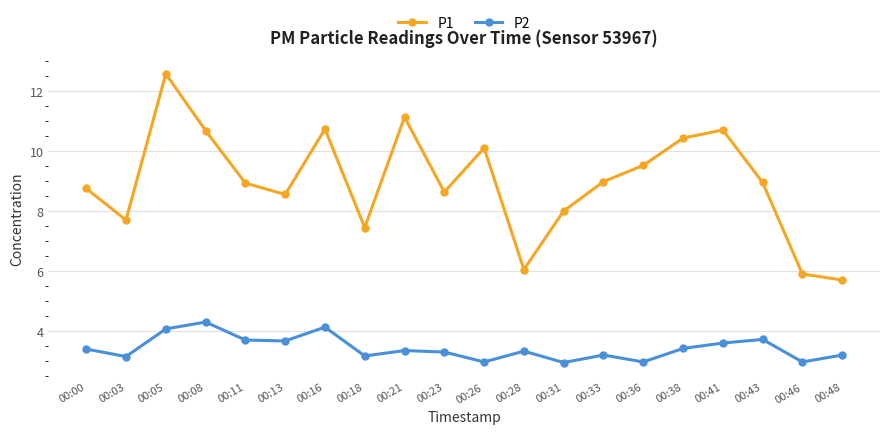

The P1 series shows 16.2 at 00:41. True or false?

False